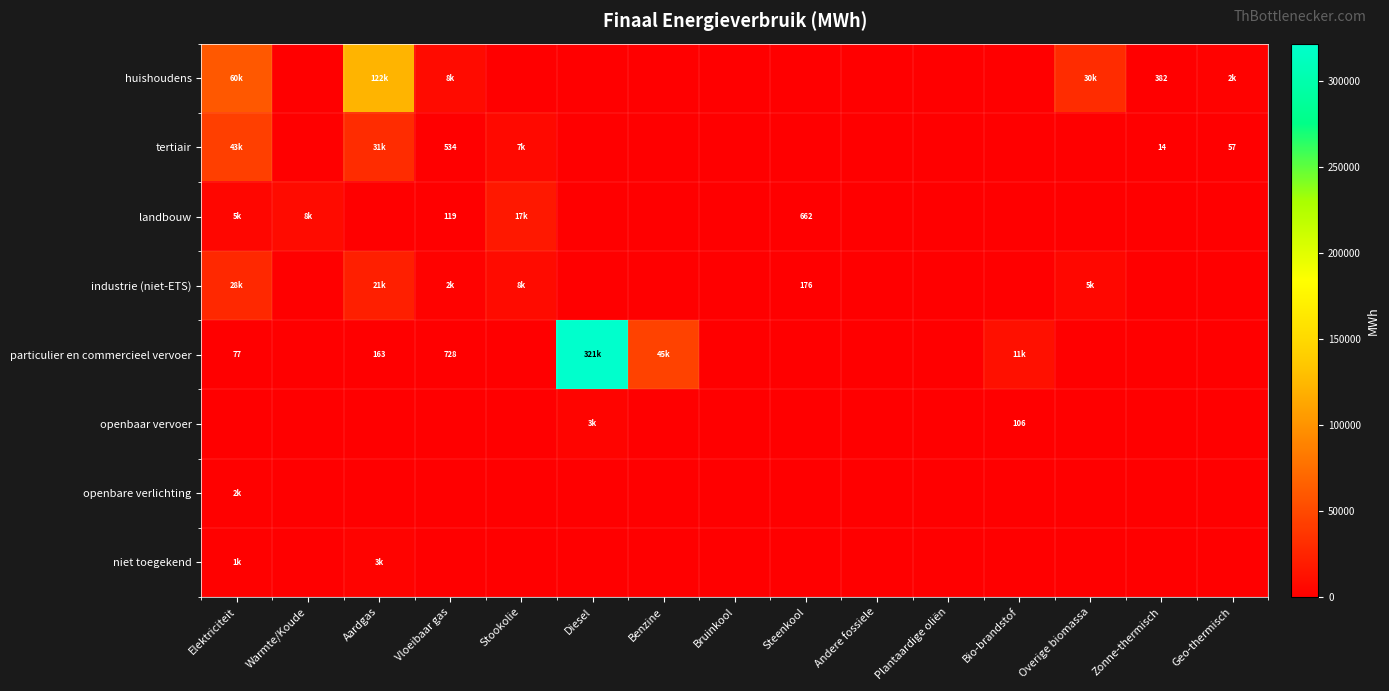

What is the average value of the openbare verlichting series?

102.3